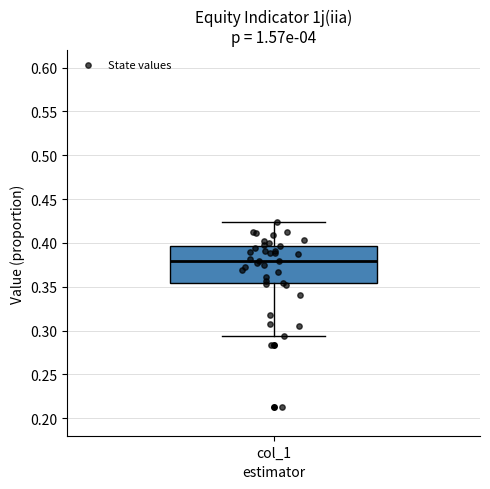

Where does the median line of the box for col_1 sit on the y-axis? The values are not printed on the chart, so give them approximately, as read against the axis.

0.380